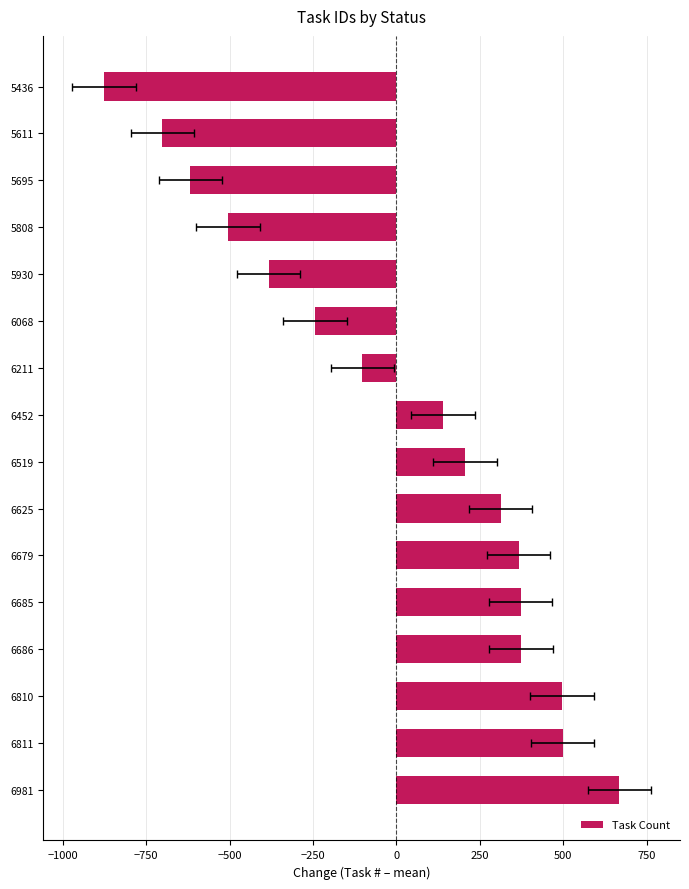

How many values are below zero?

7